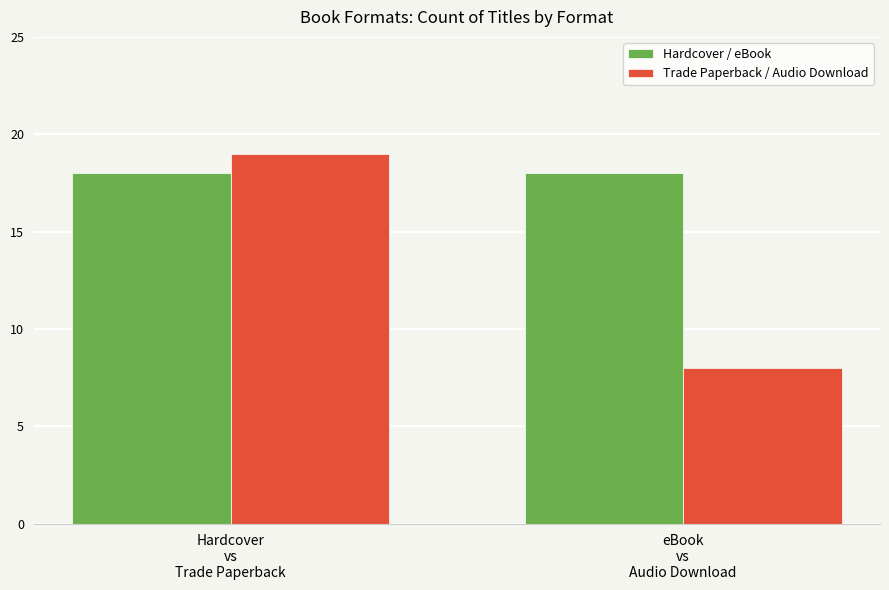

At which category is the sum across all series the highest?

Hardcover
vs
Trade Paperback